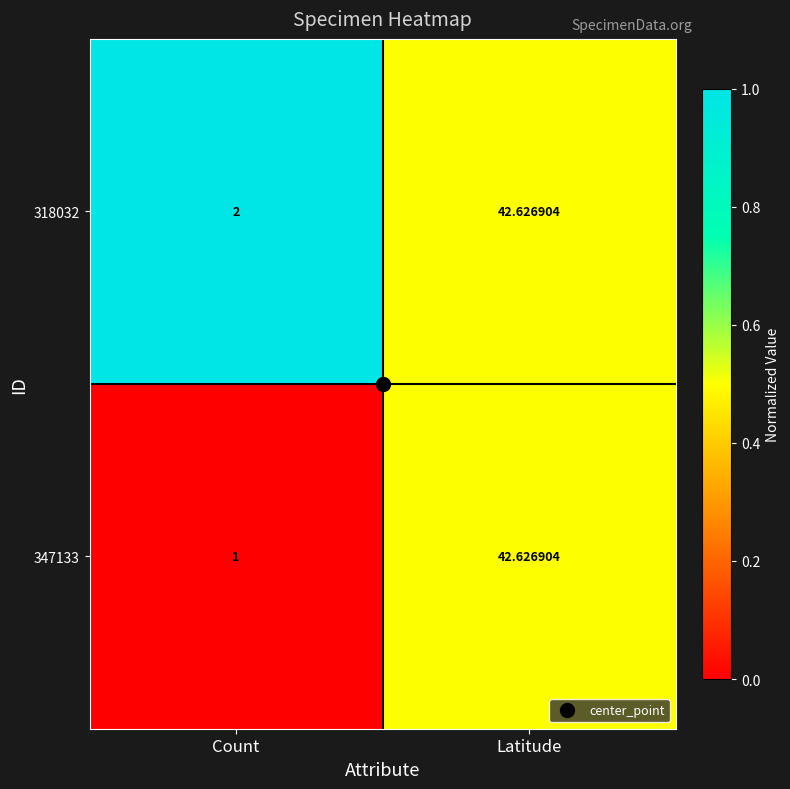

At which category is the sum across all series the highest?

Latitude